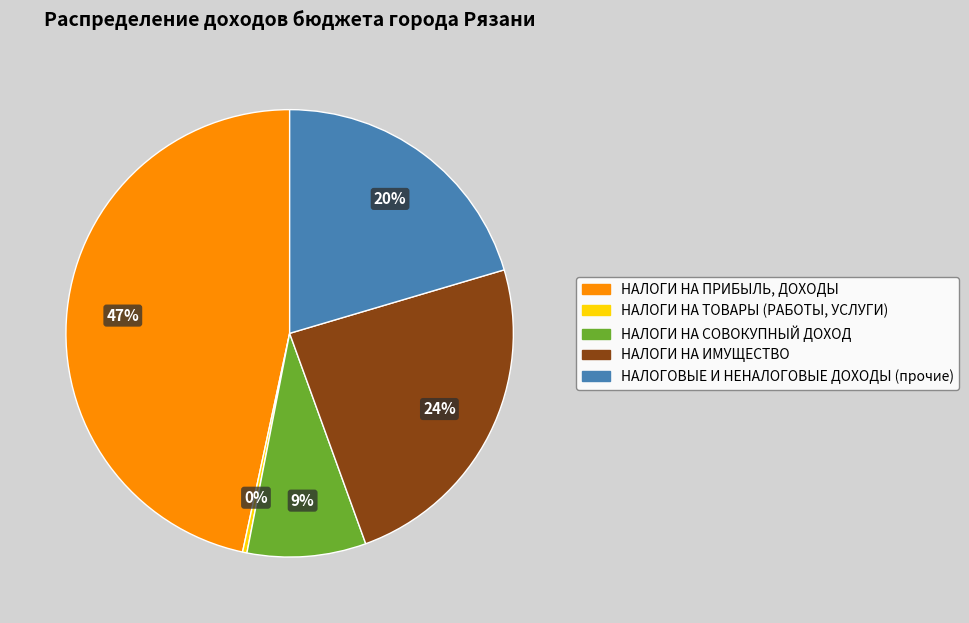

The НАЛОГИ НА СОВОКУПНЫЙ ДОХОД slice represents 9% of the pie. True or false?

True